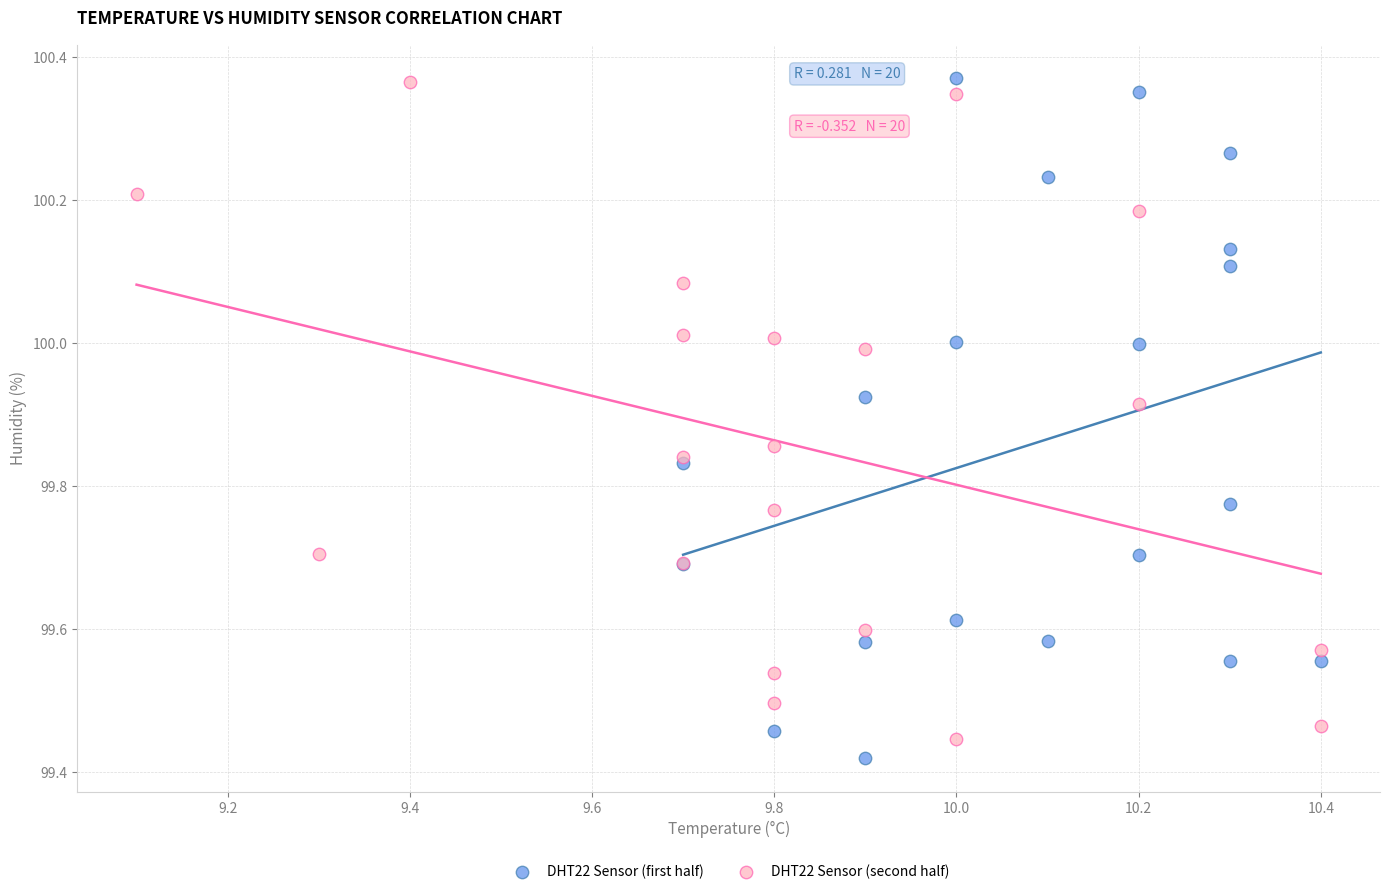

Which series has the largest Y range (max minus min)?

DHT22 Sensor (first half)